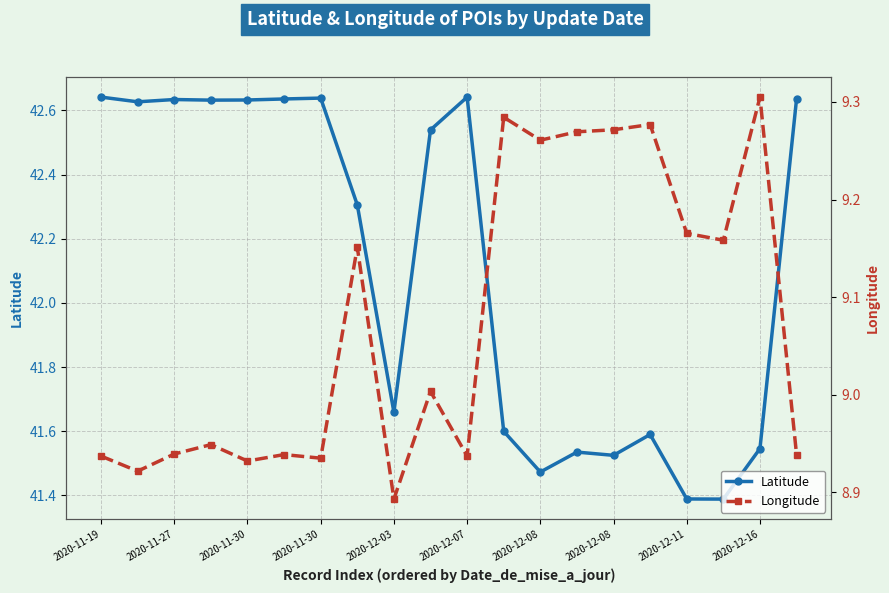

Reading left to right, transcribe all the data shown in this chart.

Latitude: 42.6	42.6	42.6	42.6	42.6	42.6	42.6	42.3	41.7	42.5	42.6	41.6	41.5	41.5	41.5	41.6	41.4	41.4	41.5	42.6
Longitude: 8.9	8.9	8.9	8.9	8.9	8.9	8.9	9.2	8.9	9.0	8.9	9.3	9.3	9.3	9.3	9.3	9.2	9.2	9.3	8.9